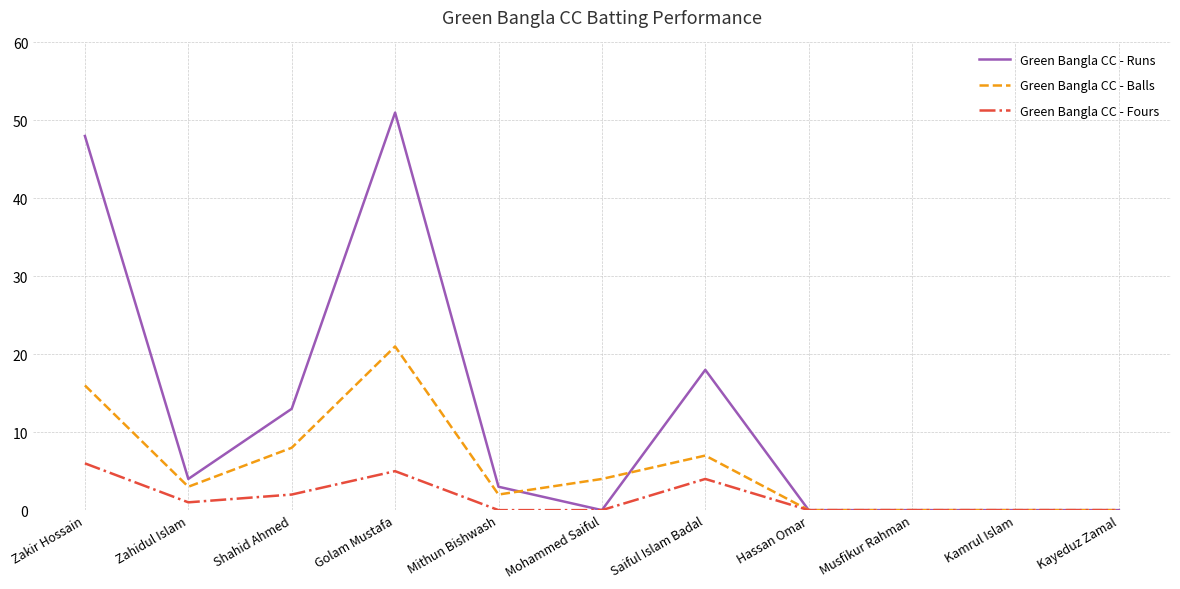

What is the difference between the Green Bangla CC - Balls values at Kayeduz Zamal and Zahidul Islam?

3